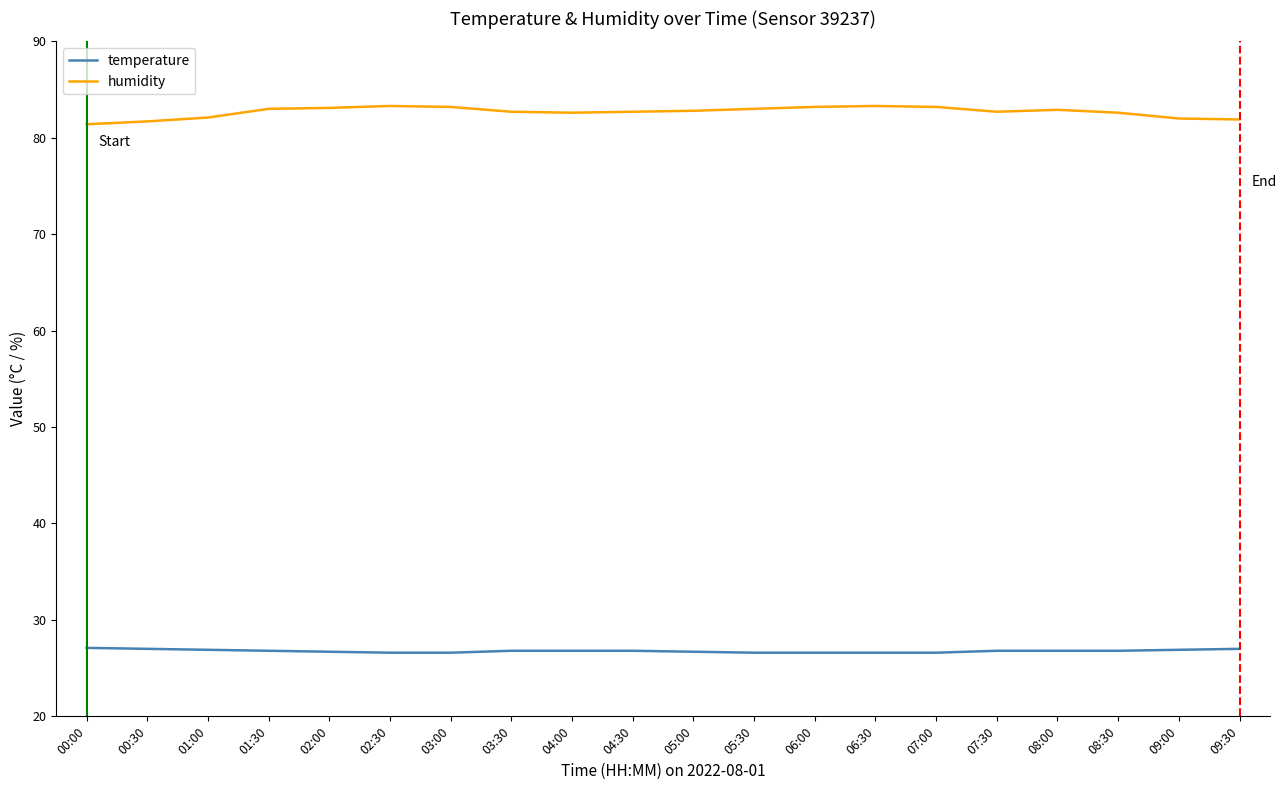

Is the value of humidity at 02:00 greater than the value of temperature at 03:00?

Yes